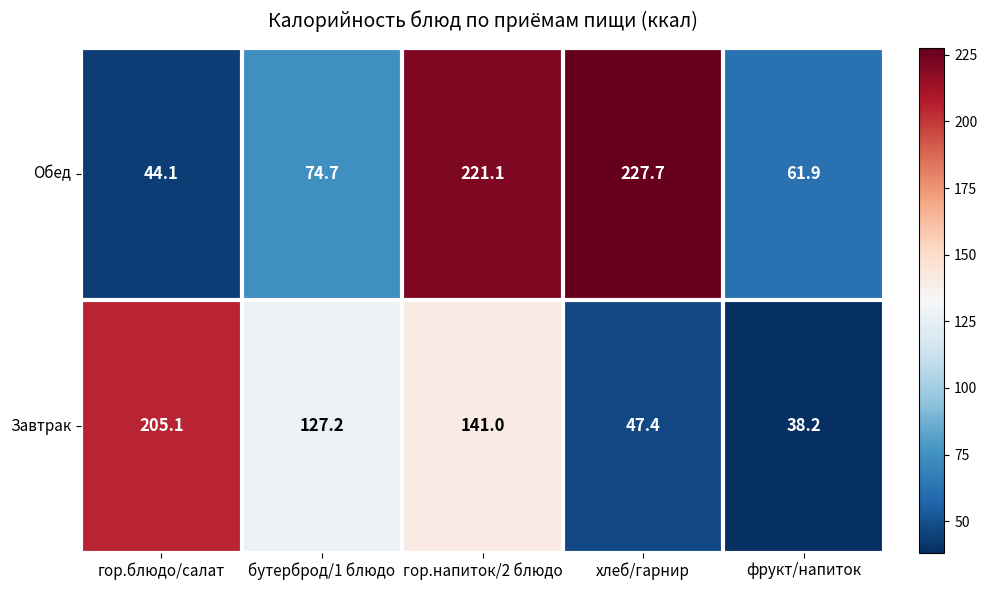

At which label does Завтрак reach its minimum?

фрукт/напиток